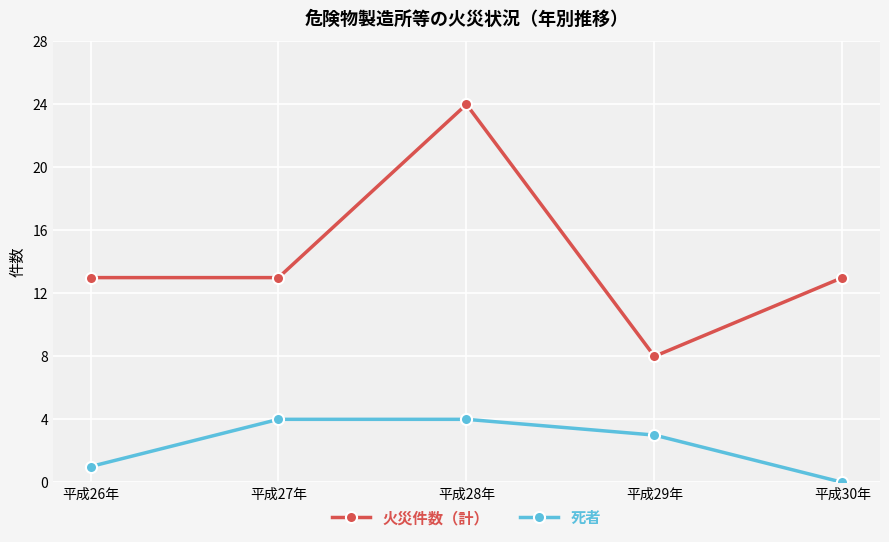

Reading left to right, what are all the values shown in this chart?

火災件数（計）: 平成26年=13	平成27年=13	平成28年=24	平成29年=8	平成30年=13
死者: 平成26年=1	平成27年=4	平成28年=4	平成29年=3	平成30年=0